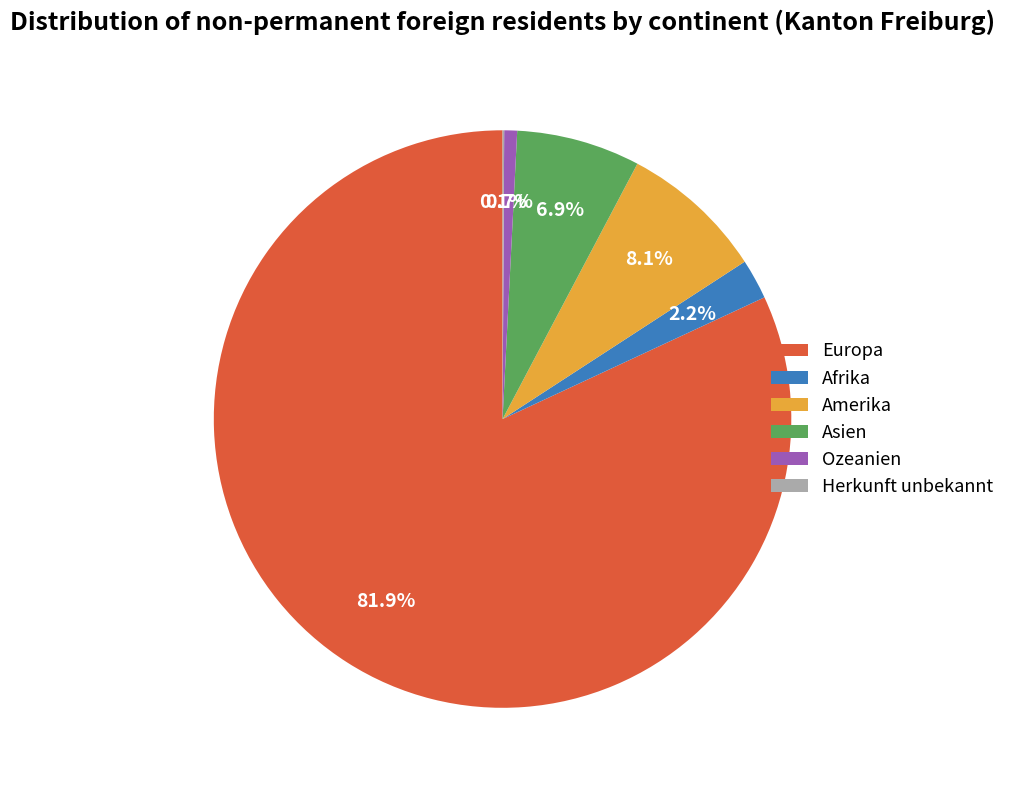

What is the majority slice?

Europa